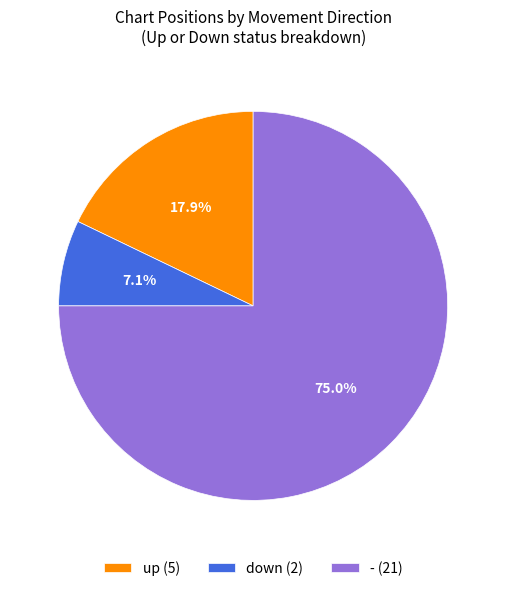

Is it true that up is 3% of the pie?

False